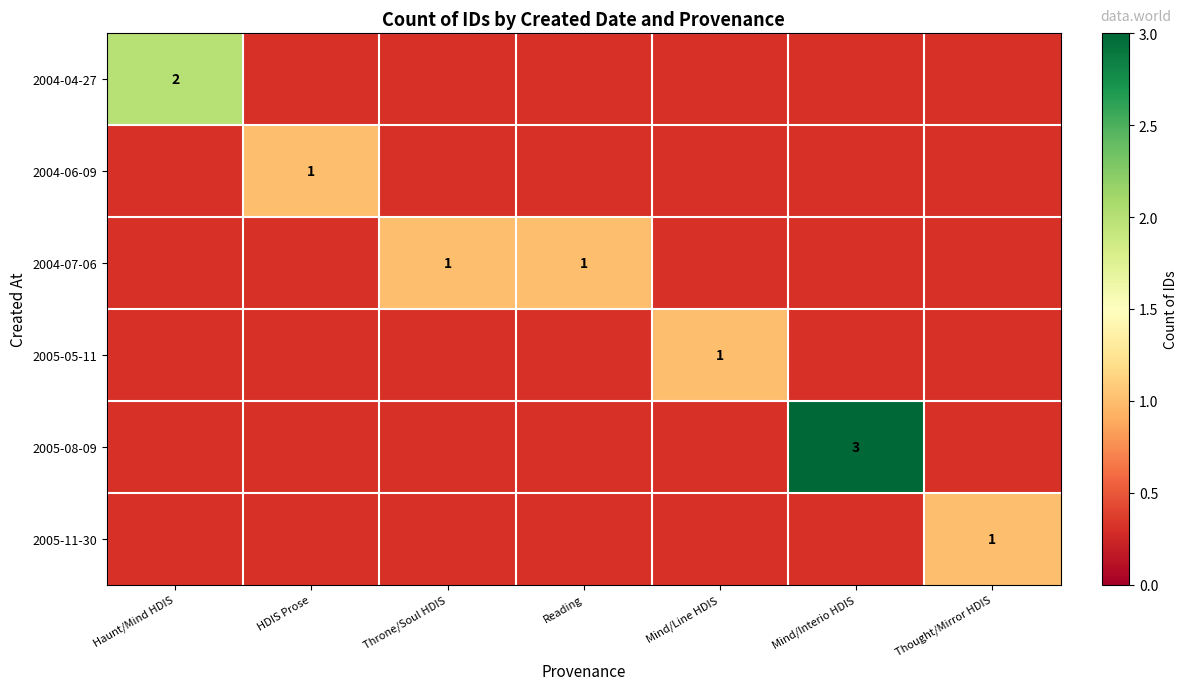

The 2005-11-30 series shows 1 at Thought/Mirror HDIS. True or false?

True